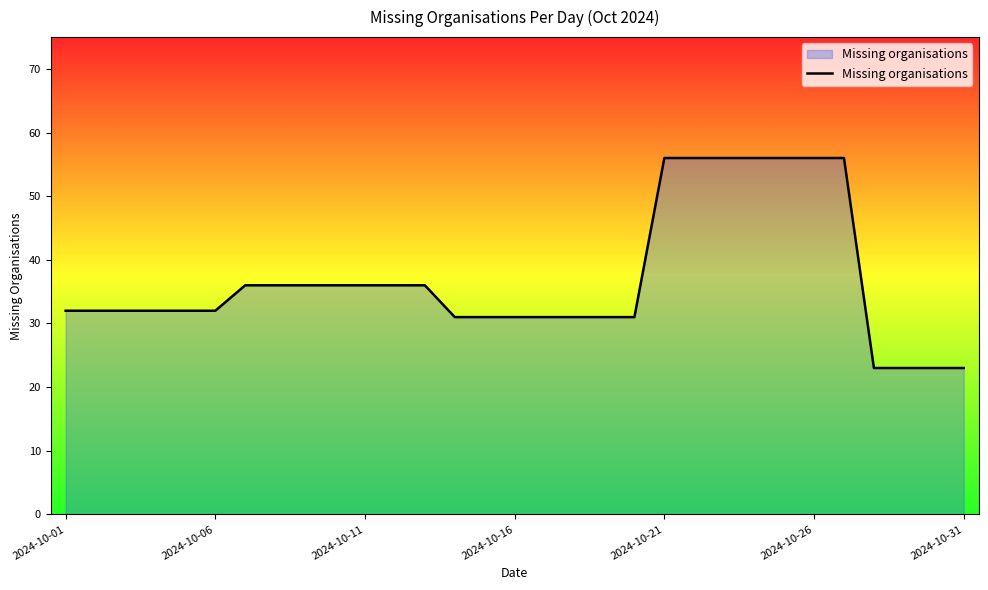

What is the difference between the maximum and minimum values?

33